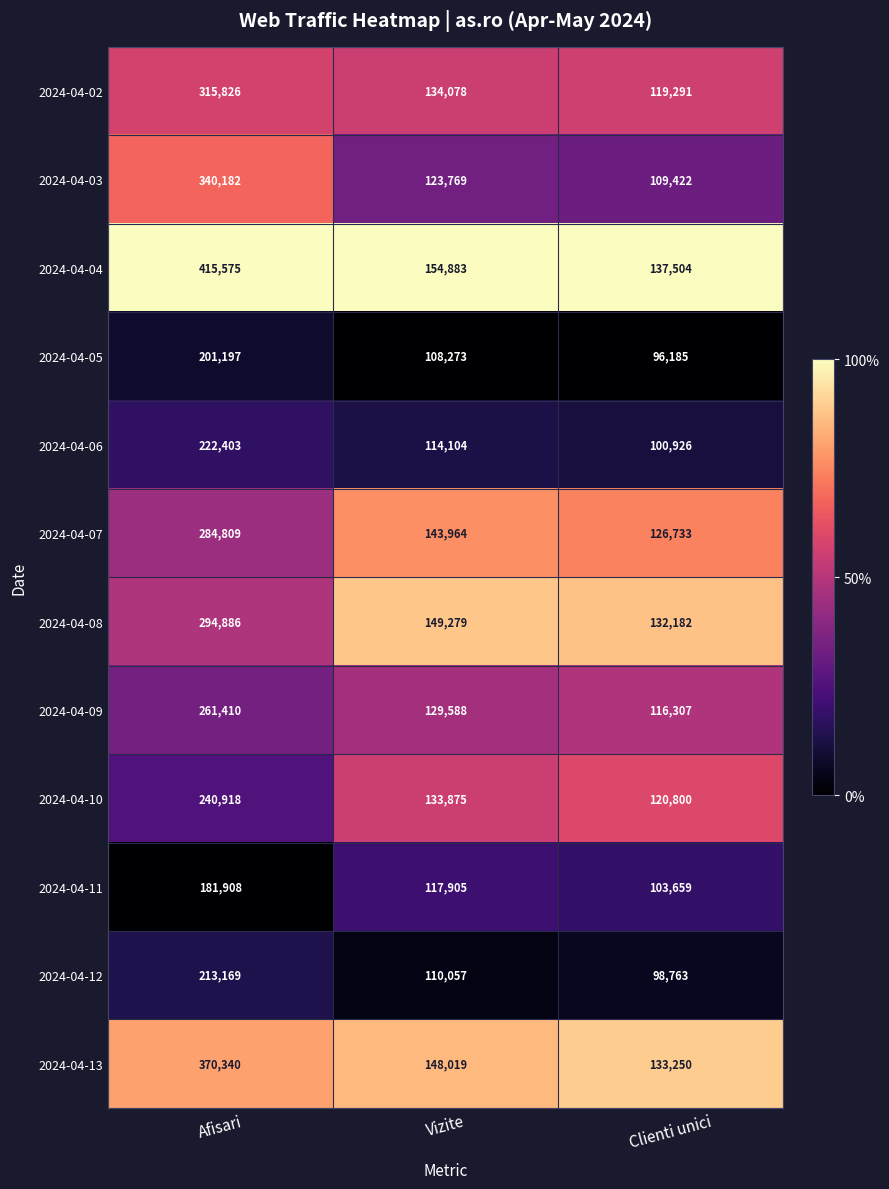

What is the approximate value of 2024-04-10 at Vizite, to the nearest 10?

133880